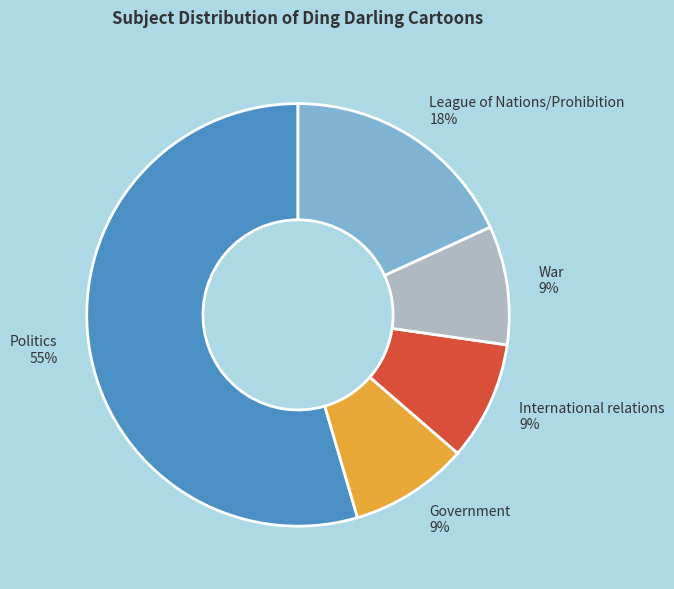

To the nearest percent, what percentage of the pie is War?

9%